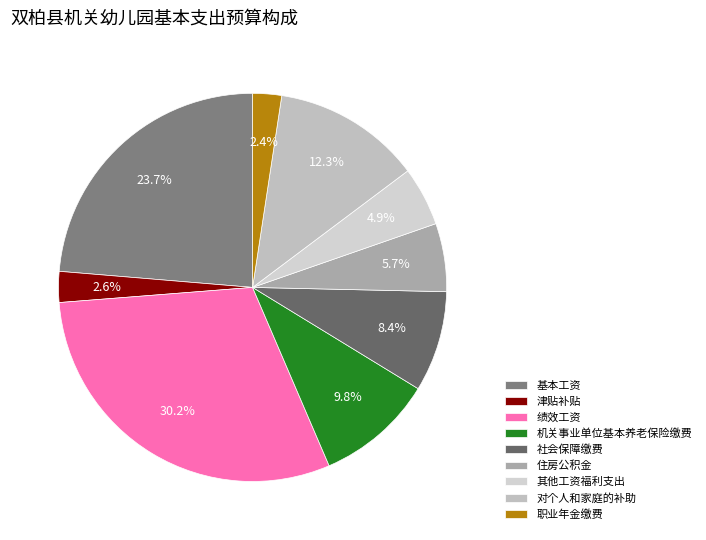

Is it true that 社会保障缴费 is 8% of the pie?

True